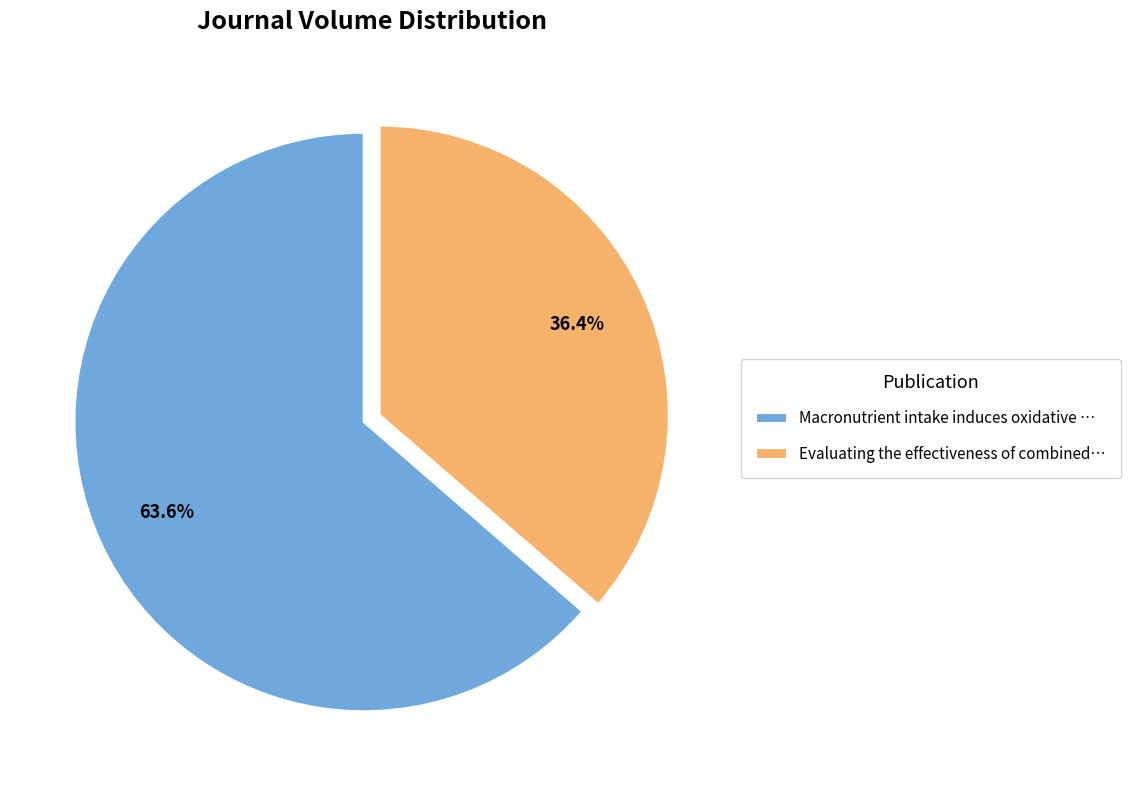

How much of the chart is everything except Evaluating the effectiveness of combined…?

63.6%